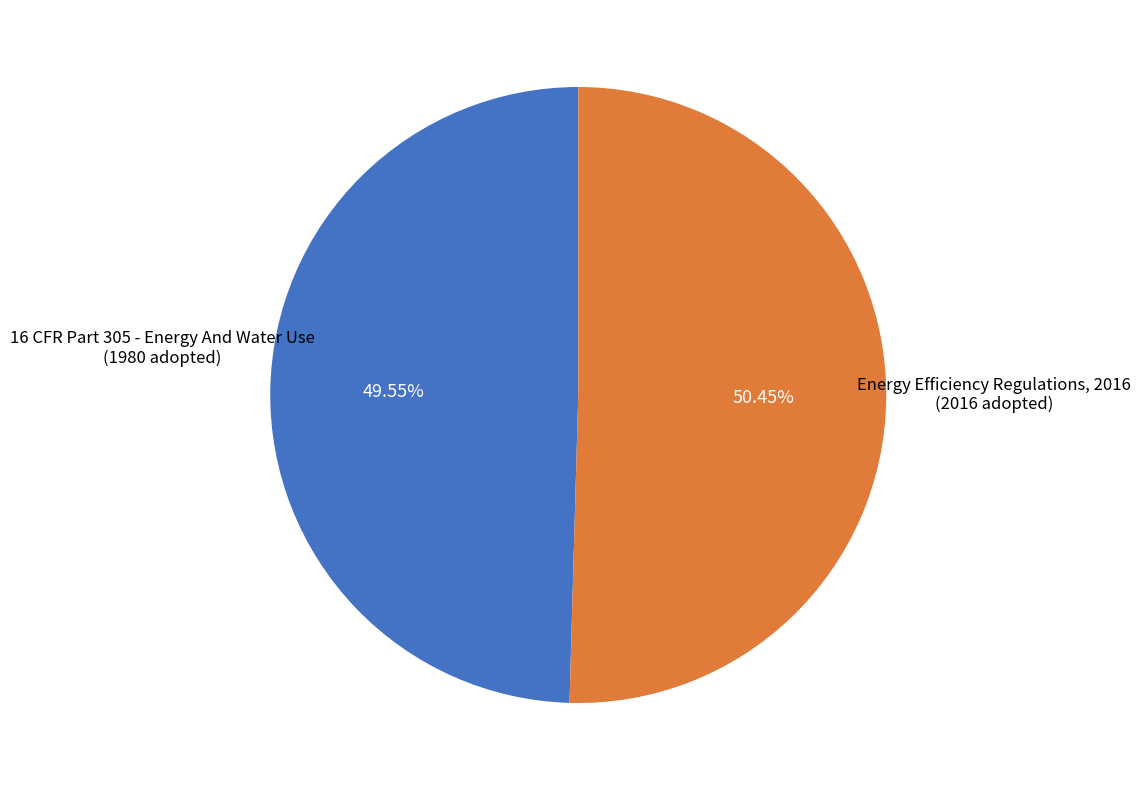

To the nearest percent, what portion does Energy Efficiency Regulations, 2016 represent?

50%